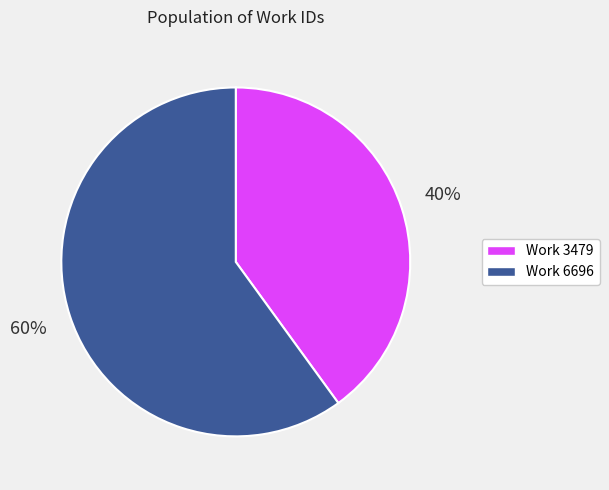

To the nearest percent, what is the difference between the largest and smallest slice percentages?

20%